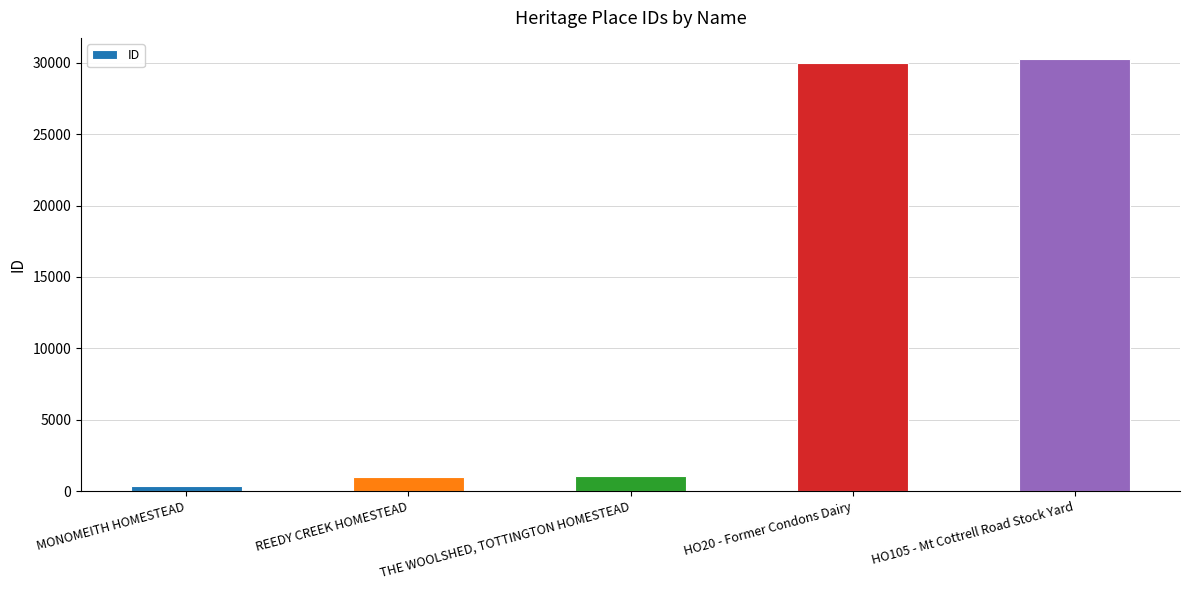

Rank the categories by value from highest to lowest.

HO105 - Mt Cottrell Road Stock Yard, HO20 - Former Condons Dairy, THE WOOLSHED, TOTTINGTON HOMESTEAD, REEDY CREEK HOMESTEAD, MONOMEITH HOMESTEAD